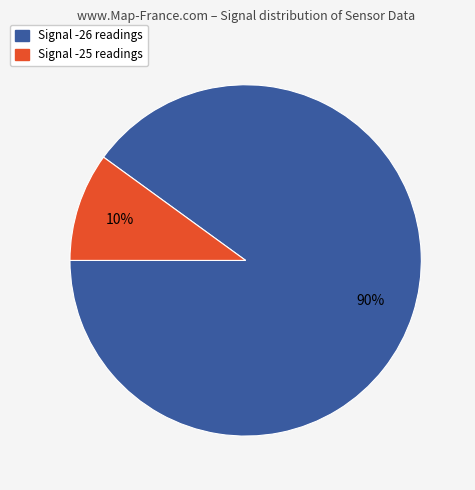

To the nearest percent, what percentage of the pie is Signal -25 readings?

10%